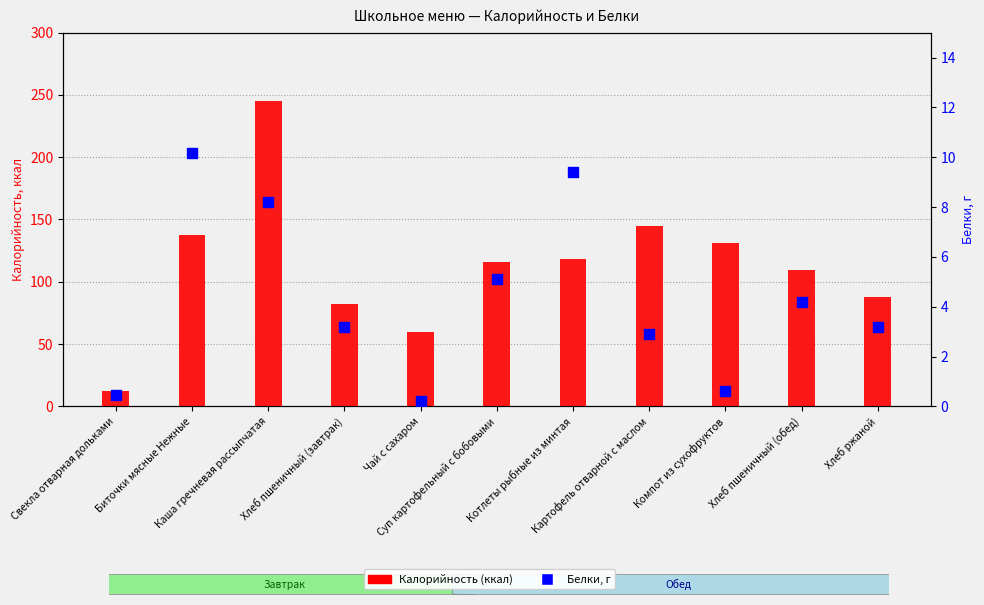

Which series has the widest spread of Y values?

Калорийность